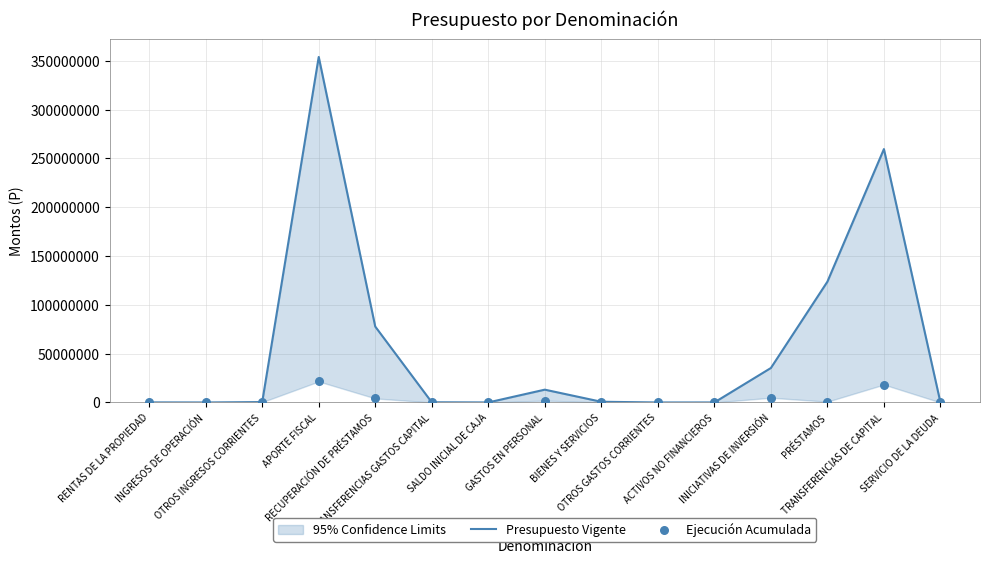

Which series contains the lowest Y value?

Ejecución Acumulada